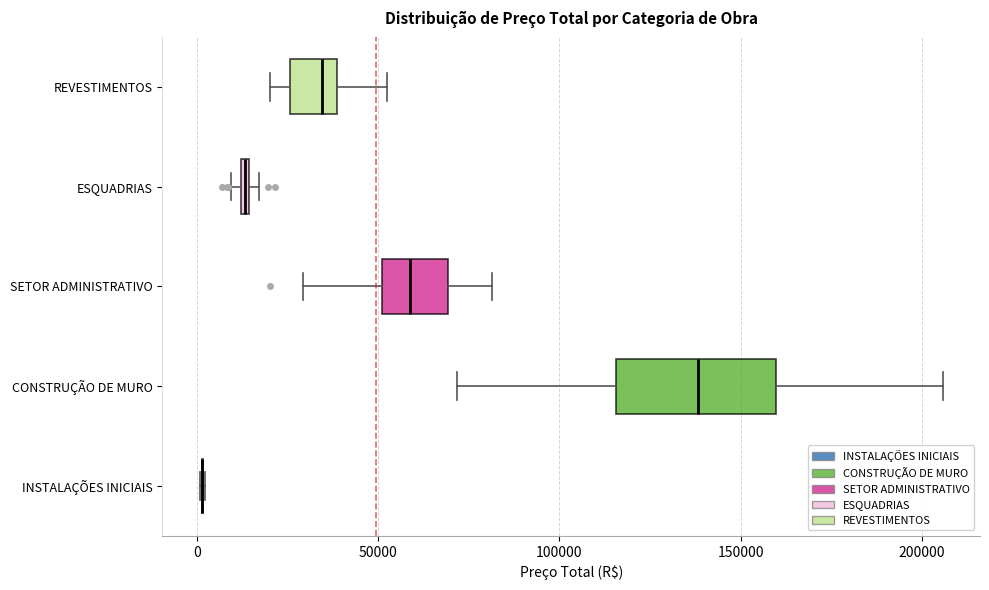

Where is the right edge of the box for SETOR ADMINISTRATIVO on the x-axis? The values are not printed on the chart, so give them approximately, as read against the axis.

70000